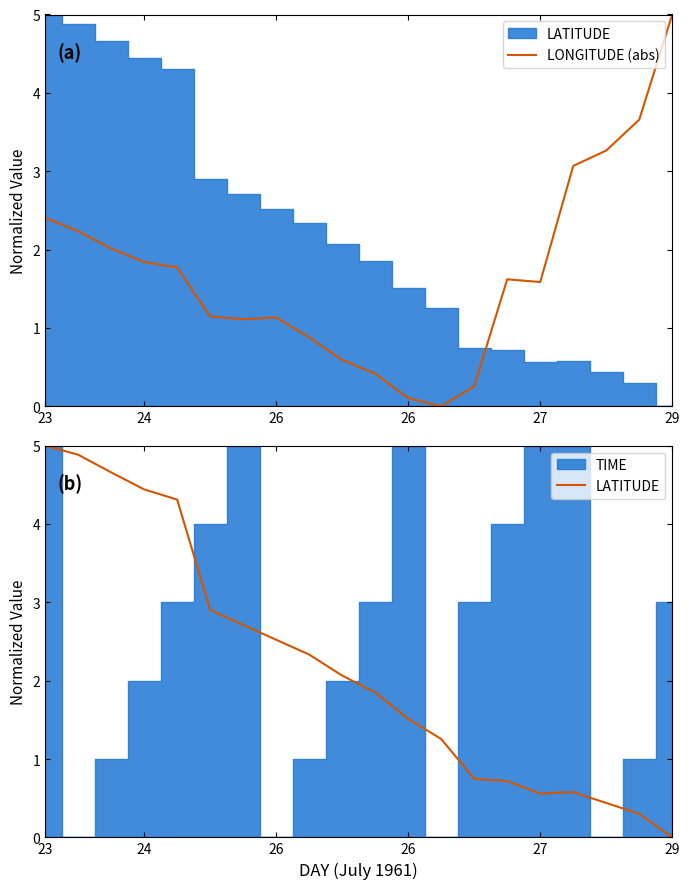

Rank the series by their average value, from highest to lowest.

LATITUDE, LONGITUDE (abs)